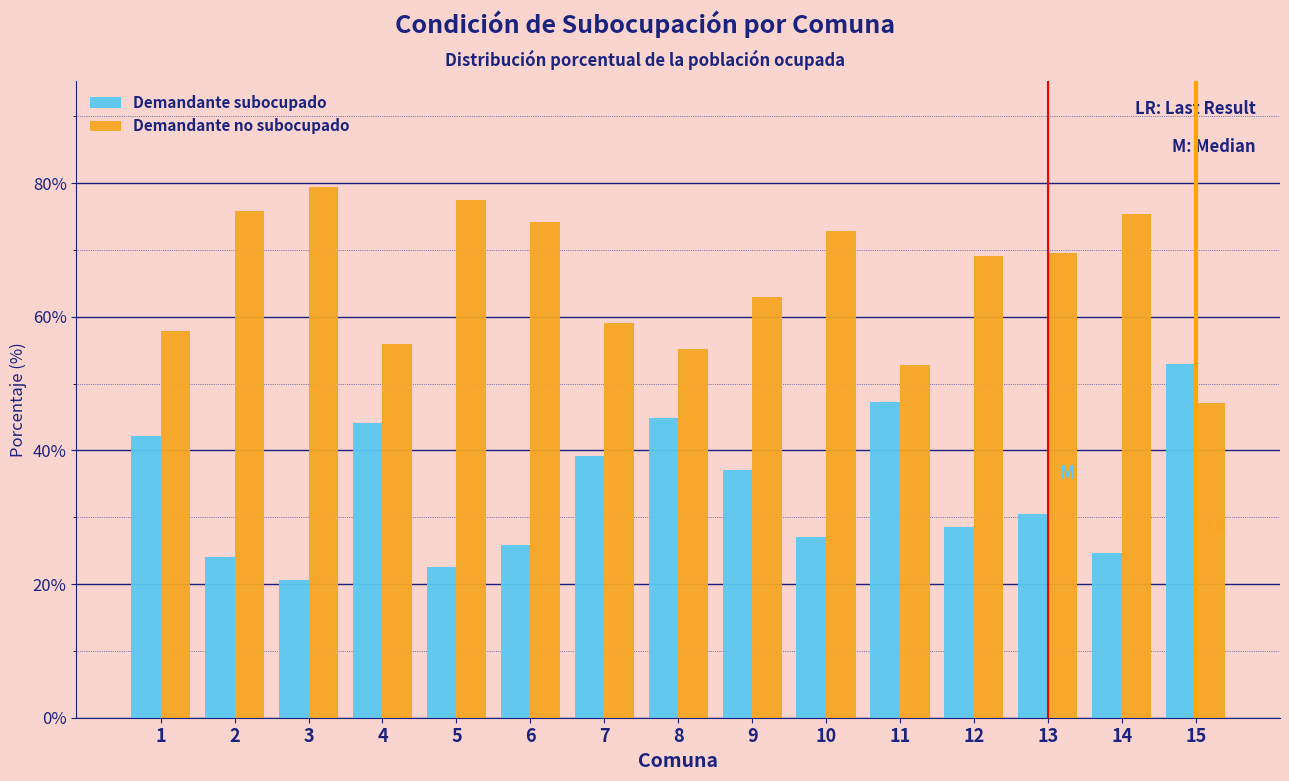

Reading left to right, extract all data points from this chart.

Demandante subocupado: 42.1	24.1	20.6	44.1	22.6	25.8	39.2	44.8	37.1	27.1	47.2	28.6	30.5	24.6	52.9
Demandante no subocupado: 57.9	75.9	79.4	55.9	77.4	74.2	59.0	55.2	62.9	72.9	52.8	69.1	69.5	75.4	47.1